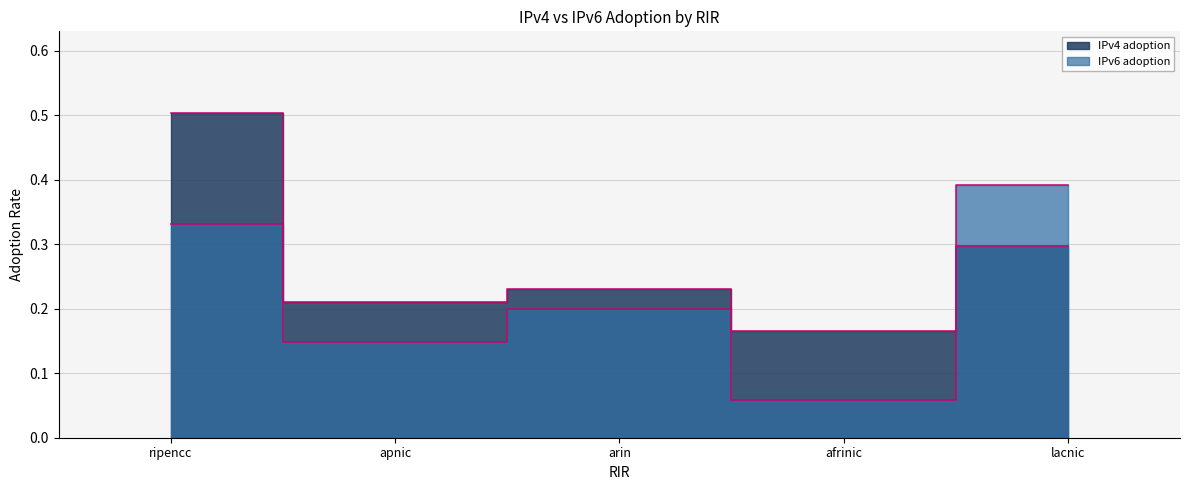

At which category is the sum across all series the highest?

ripencc